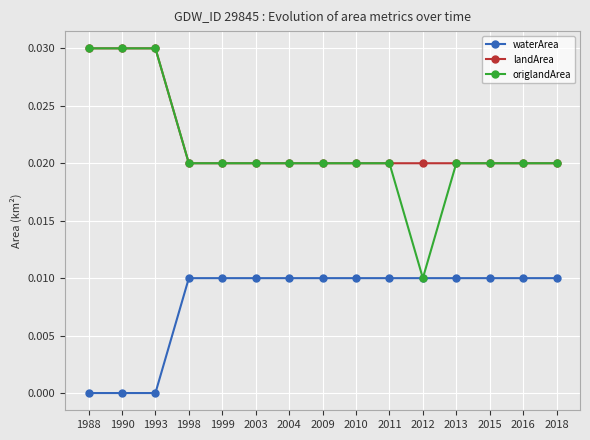

True or false: landArea has a value of 0.0 at 2004.

True